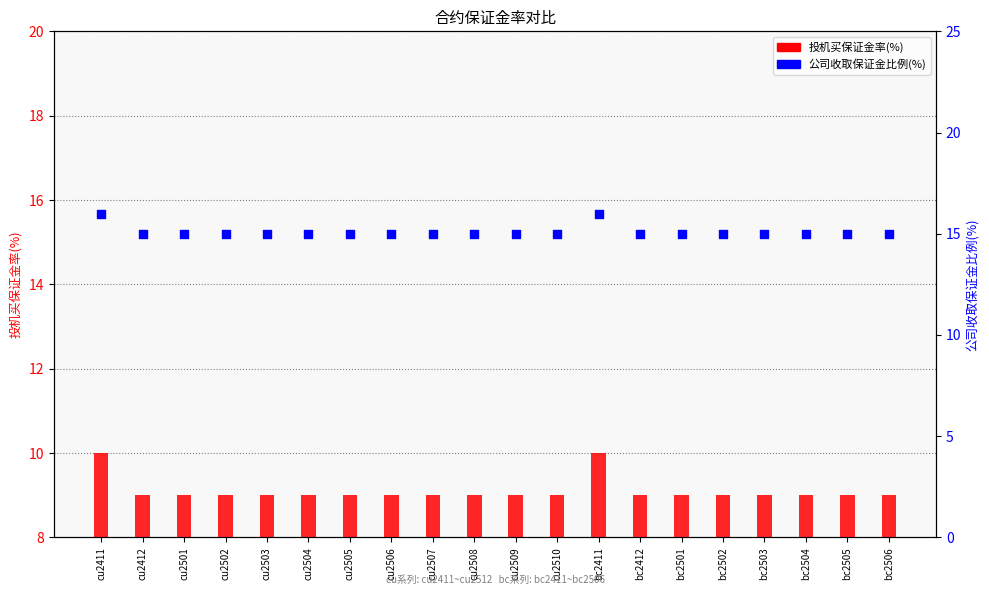

Which series contains the highest Y value?

公司收取保证金比例(%)